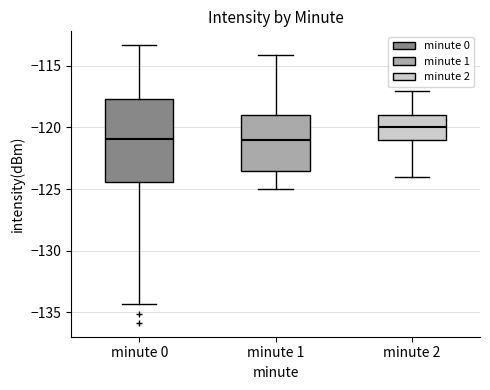

Reading left to right, read every box against the y-axis: the position of its median line, the range the box covers, and the ends of its whiskers. The values are not printed on the chart, so give them approximately, as read against the axis.

minute 0: median -121.0, box -124.5 to -117.5, whiskers -134.5 to -113.5
minute 1: median -121.0, box -123.5 to -119.0, whiskers -125.0 to -114.0
minute 2: median -120.0, box -121.0 to -119.0, whiskers -124.0 to -117.0